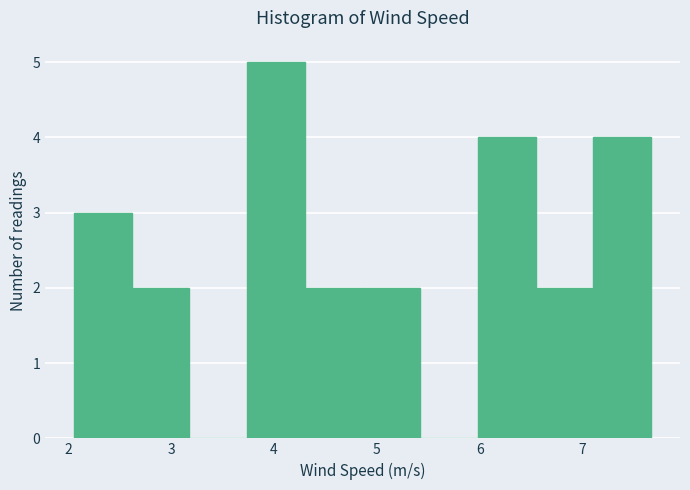

What is the height of the bar covering 4.9 to 5.4 on the x-axis? Neither the bar edges nor the heights are printed on the chart, so give them approximately, as read against the axes.

2